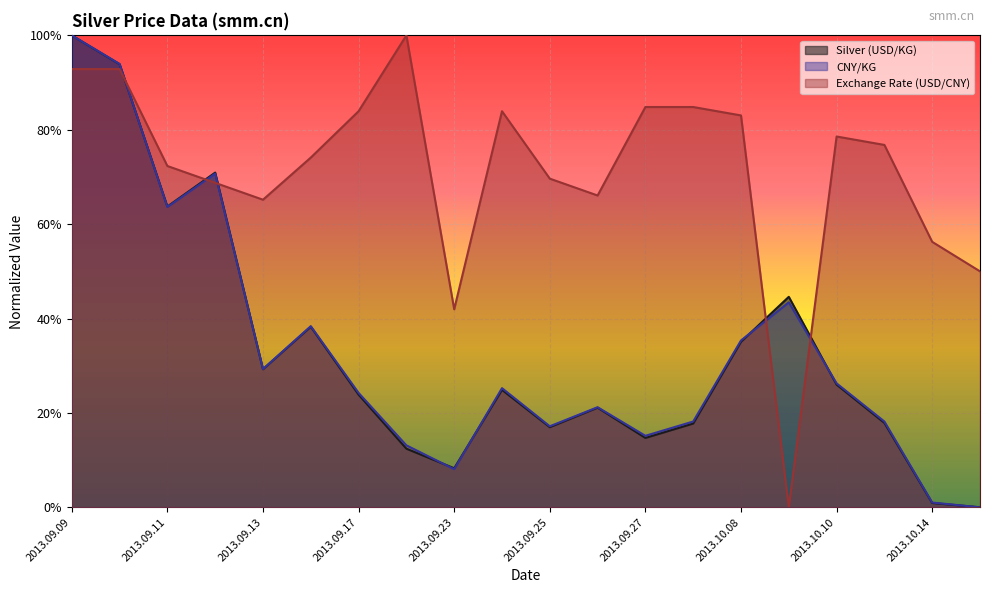

How many values in Exchange Rate (USD/CNY) are above zero?

19